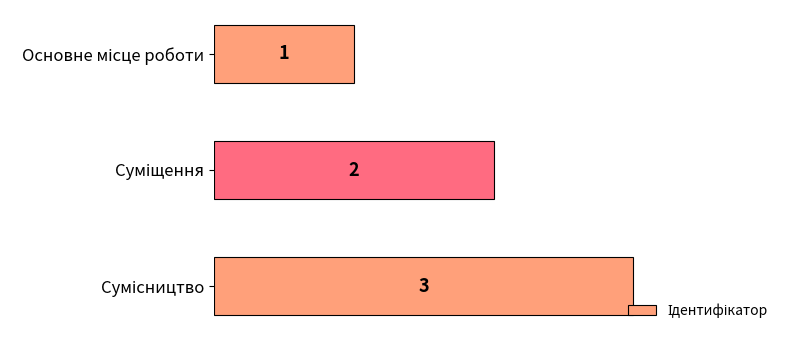

How many values are between 1 and 3?

3